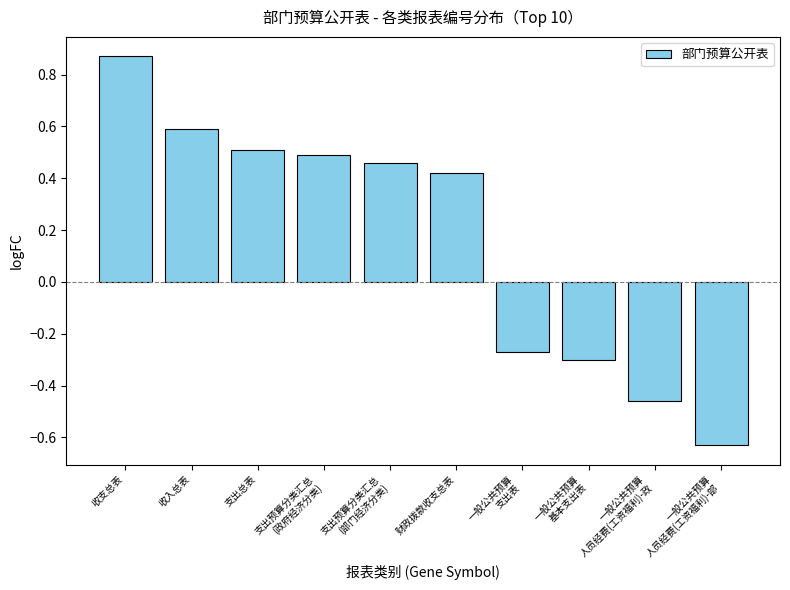

What position from the right is 支出总表?

8